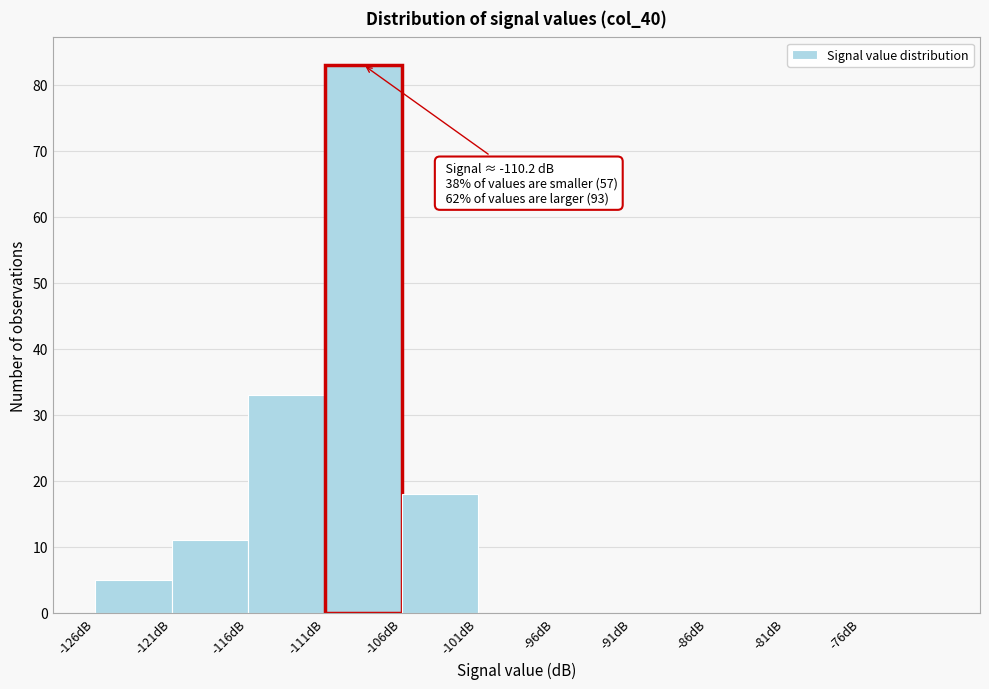

Which range on the x-axis has the tallest bar?

-111 to -106